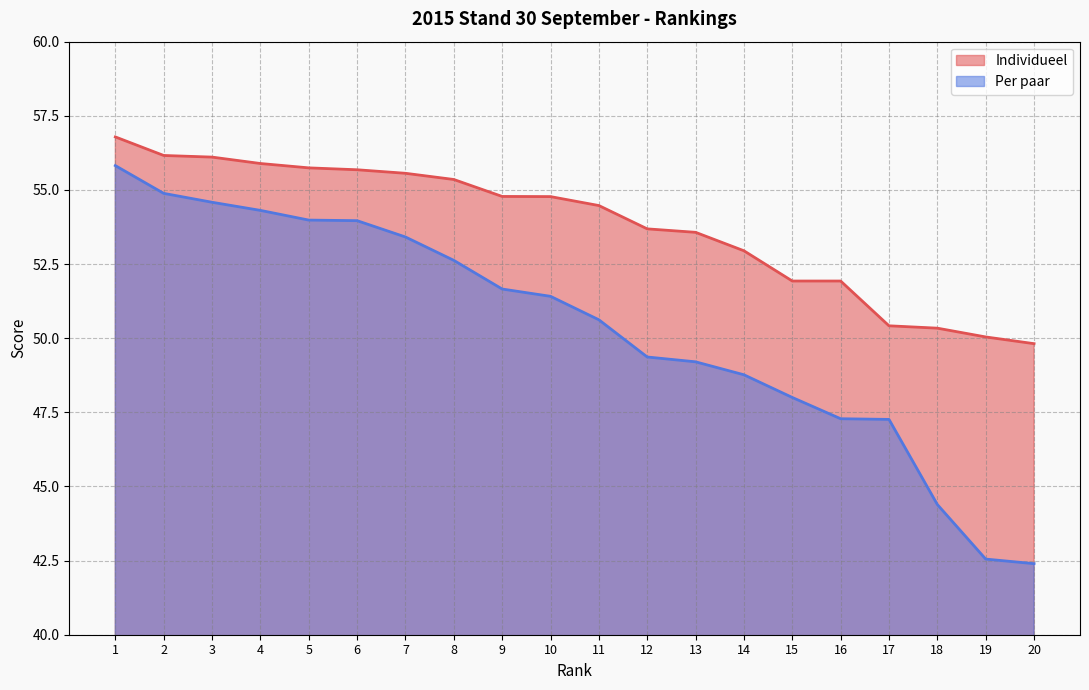

At 8, list the series in order from largest to smallest.

Individueel, Per paar